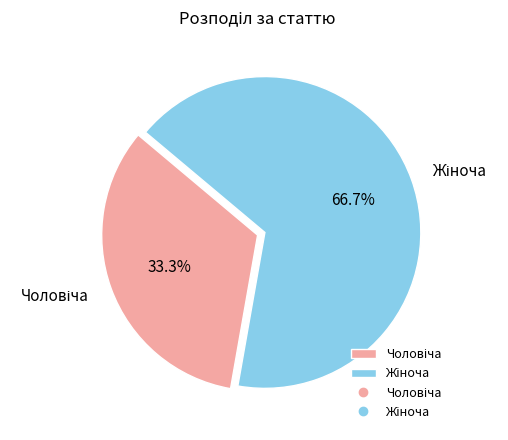

How many segments does this pie chart have?

2